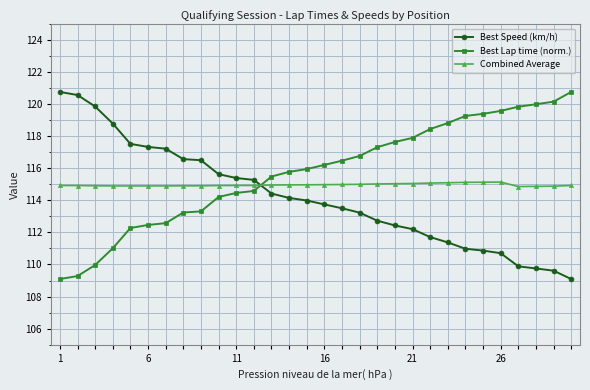

What is the minimum value for Best Lap time (norm.)?

109.1